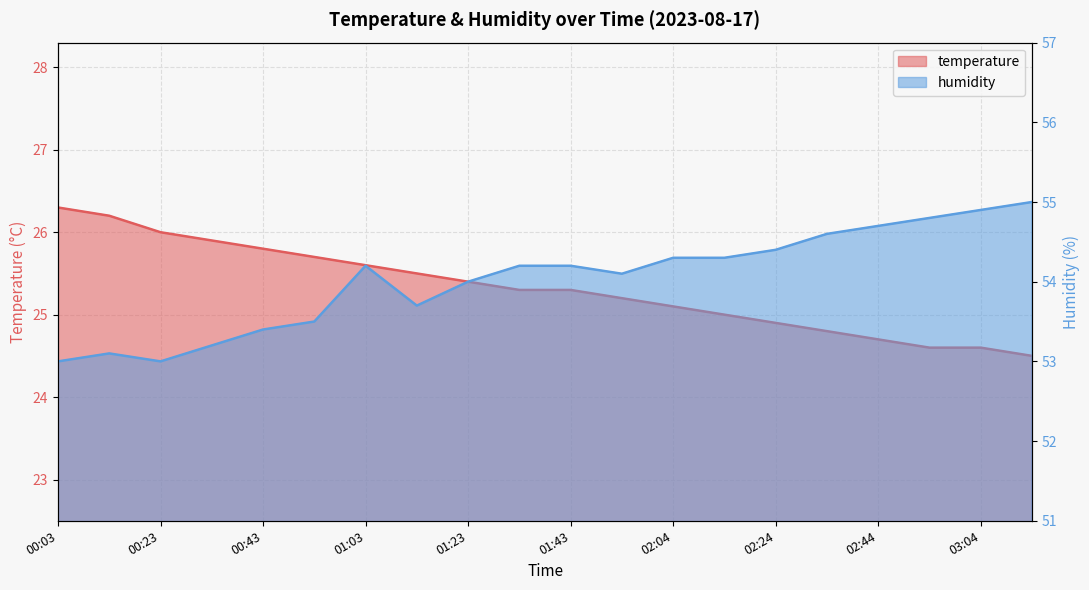

Which label corresponds to the smallest value in the chart?

03:14